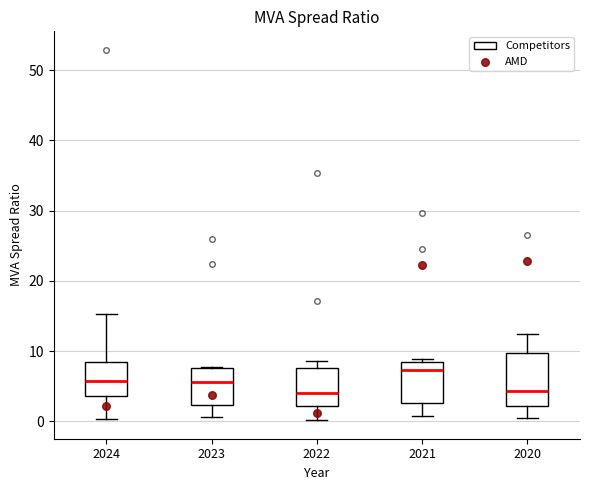

Reading left to right, read every box against the y-axis: the position of its median line, the range the box covers, and the ends of its whiskers. The values are not printed on the chart, so give them approximately, as read against the axis.

2024: median 6, box 4 to 8, whiskers 0 to 15
2023: median 6, box 2 to 8, whiskers 1 to 8
2022: median 4, box 2 to 8, whiskers 0 to 9
2021: median 7, box 3 to 9, whiskers 1 to 9 (just above the box's upper edge)
2020: median 4, box 2 to 10, whiskers 1 to 12